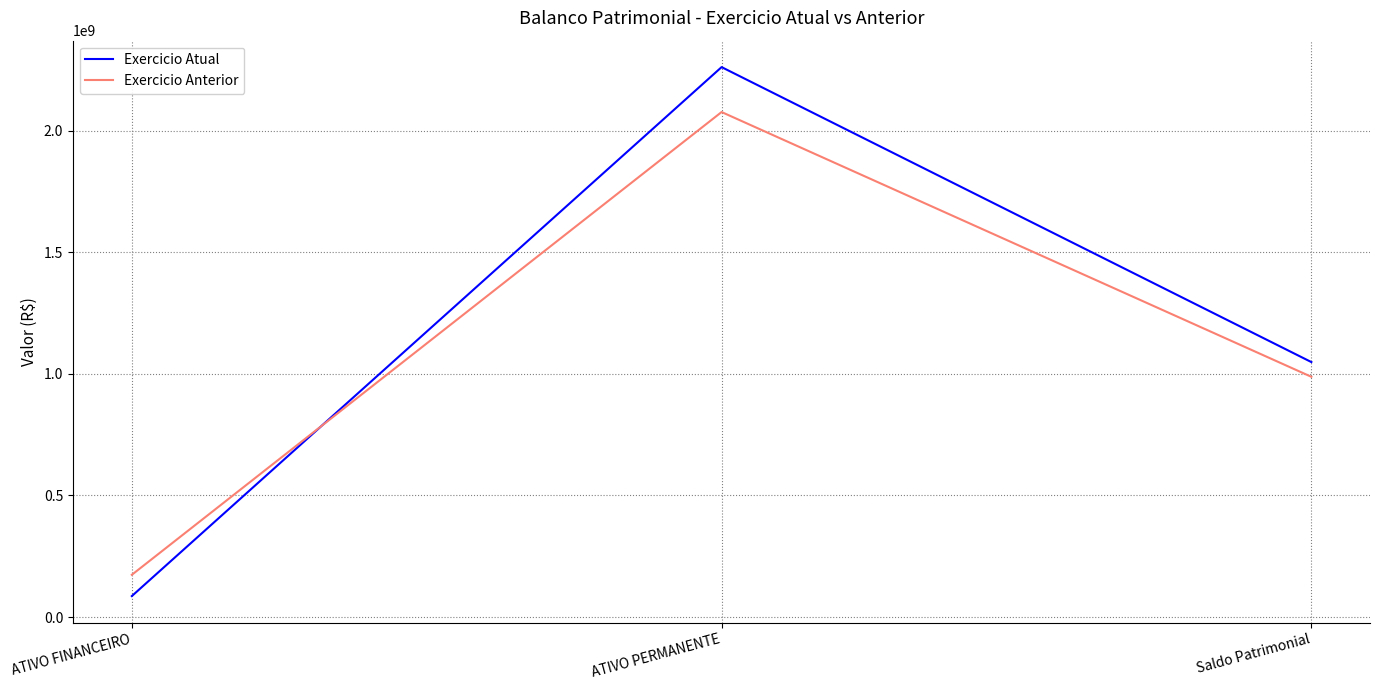

At which label does Exercicio Anterior first exceed 987563136?

ATIVO PERMANENTE